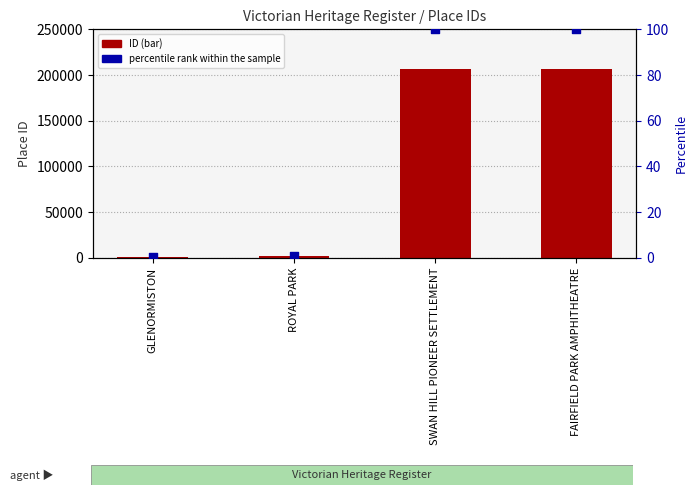

What are all the series names shown in the legend?

ID, percentile rank within the sample